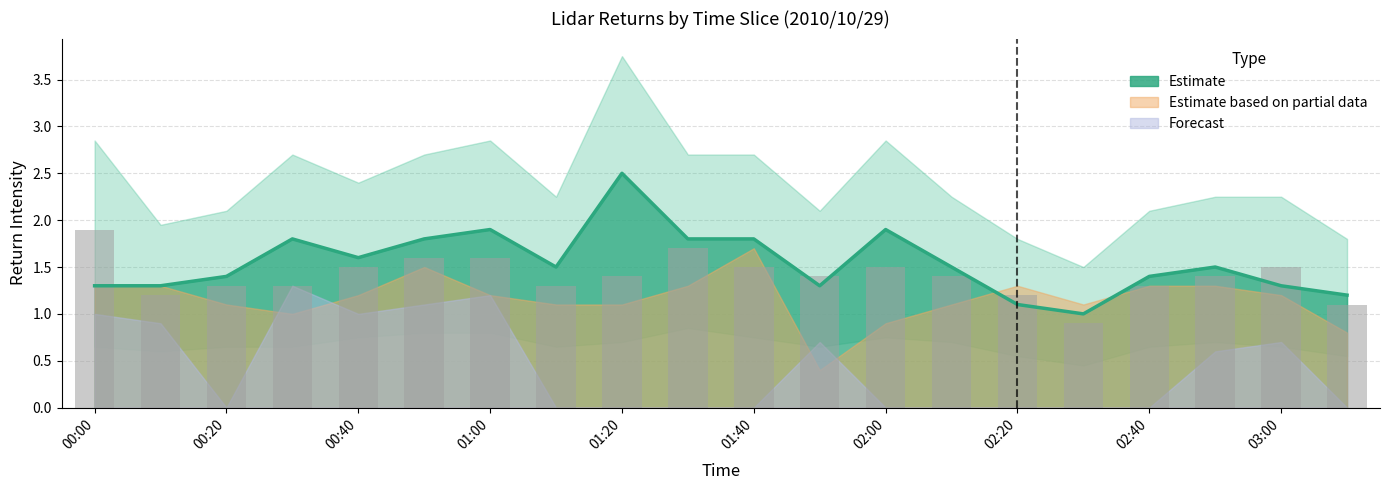

Reading left to right, extract all data points from this chart.

col_3 (0.773): 1.3	1.3	1.4	1.8	1.6	1.8	1.9	1.5	2.5	1.8	1.8	1.3	1.9	1.5	1.1	1.0	1.4	1.5	1.3	1.2
Observations: 1.9	1.2	1.3	1.3	1.5	1.6	1.6	1.3	1.4	1.7	1.5	1.4	1.5	1.4	1.2	0.9	1.3	1.4	1.5	1.1